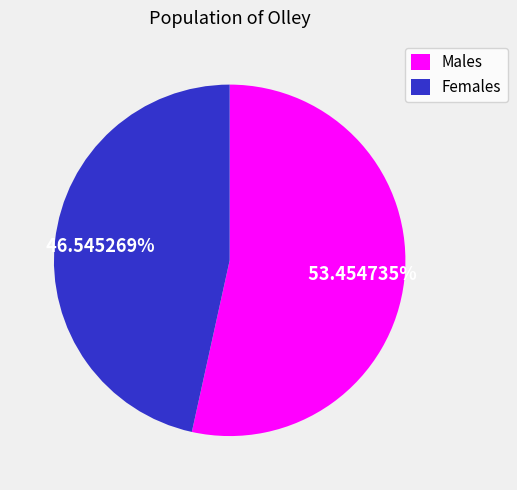

Is the sum of Males and Females greater than half?

Yes